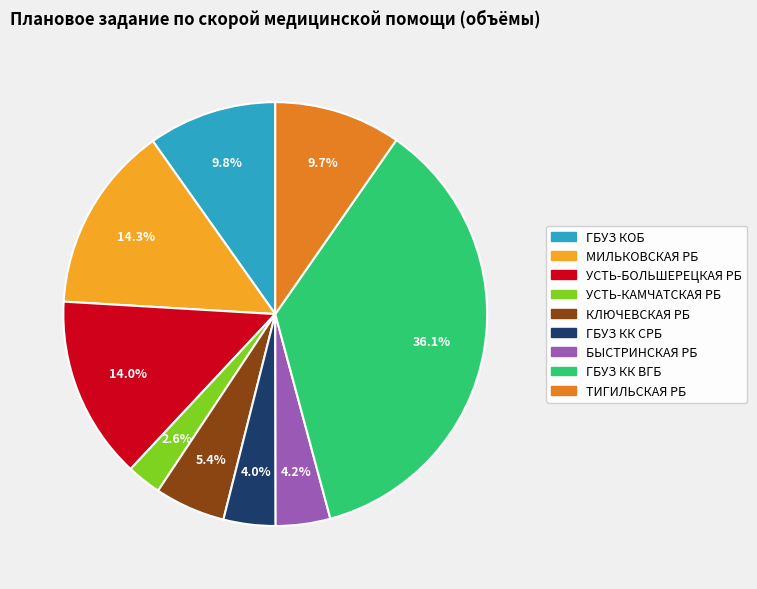

To the nearest percent, what portion does ГБУЗ КК СРБ represent?

4%